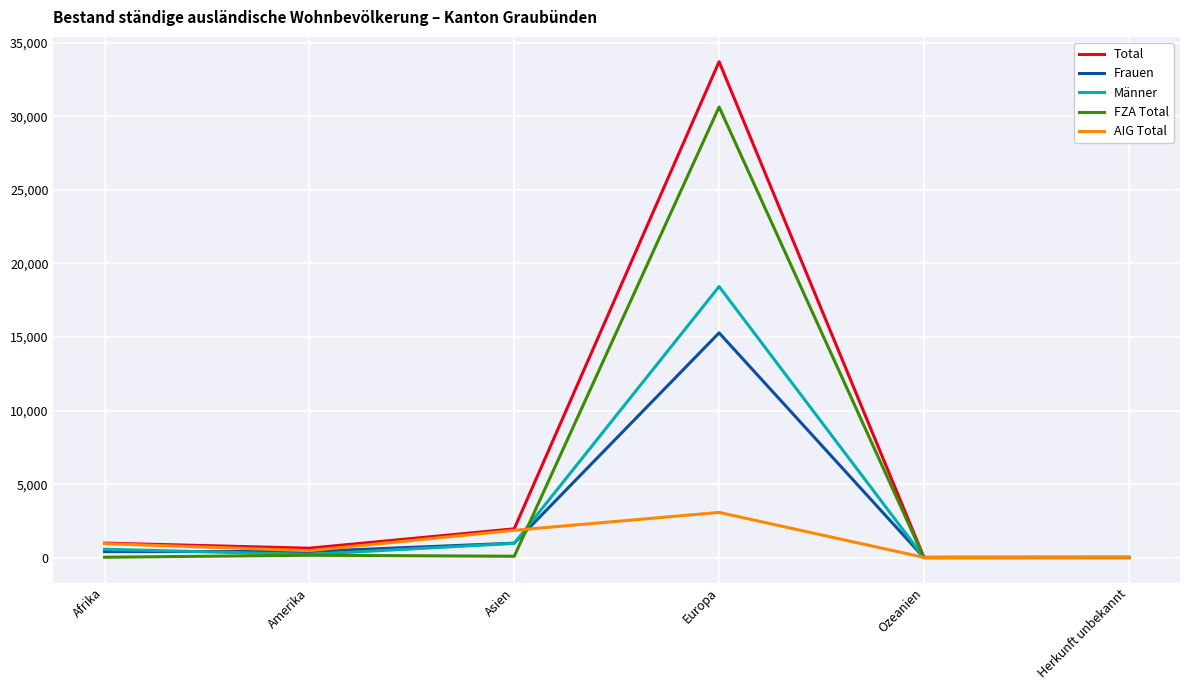

What are all the series names shown in the legend?

Total, Frauen, Männer, FZA Total, AIG Total